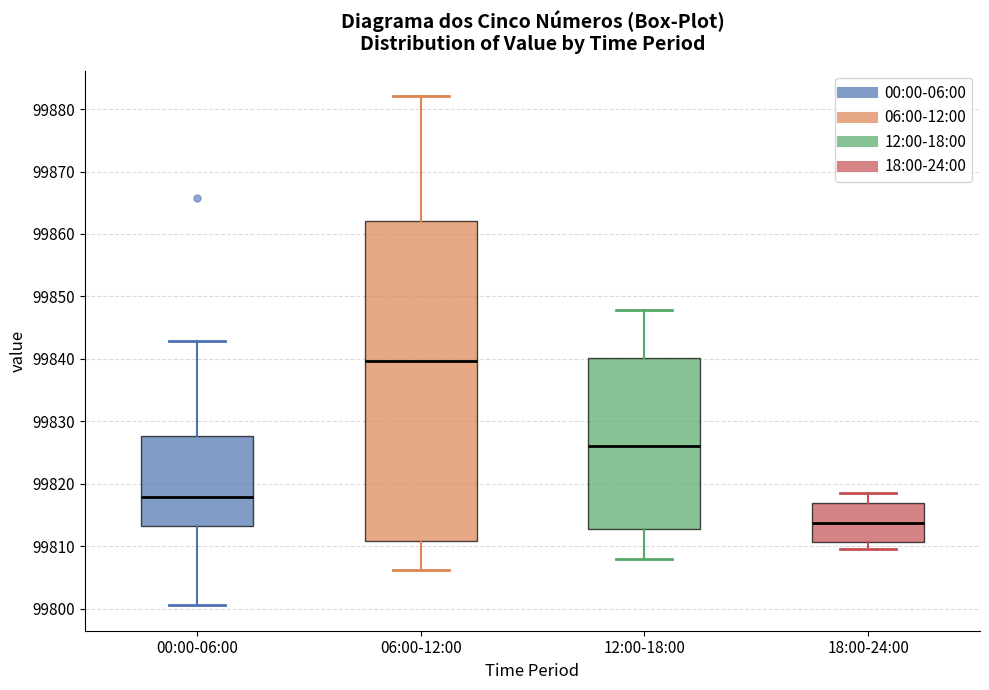

Reading left to right, read every box against the y-axis: the position of its median line, the range the box covers, and the ends of its whiskers. The values are not printed on the chart, so give them approximately, as read against the axis.

00:00-06:00: median 99818, box 99813 to 99828, whiskers 99801 to 99843
06:00-12:00: median 99840, box 99811 to 99862, whiskers 99806 to 99882
12:00-18:00: median 99826, box 99813 to 99840, whiskers 99808 to 99848
18:00-24:00: median 99814, box 99811 to 99817, whiskers 99810 to 99818